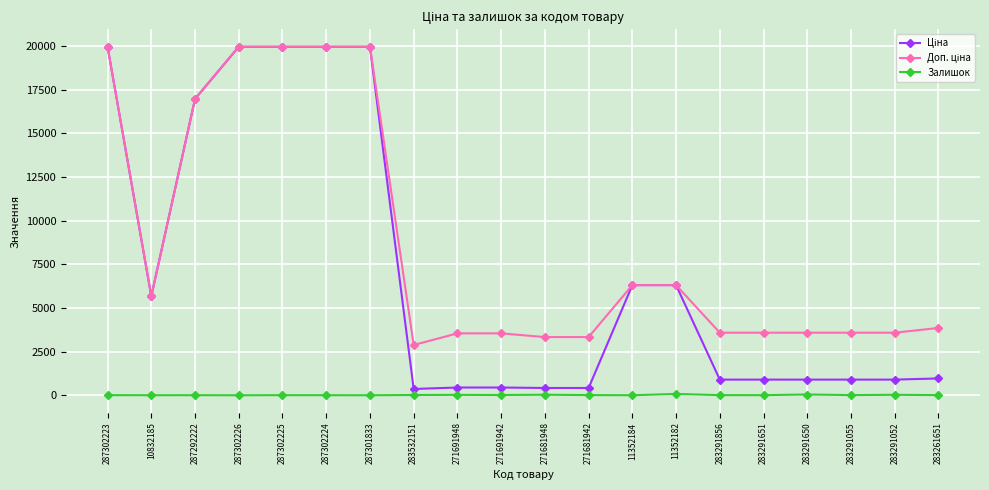

Does the chart have visible grid lines?

Yes